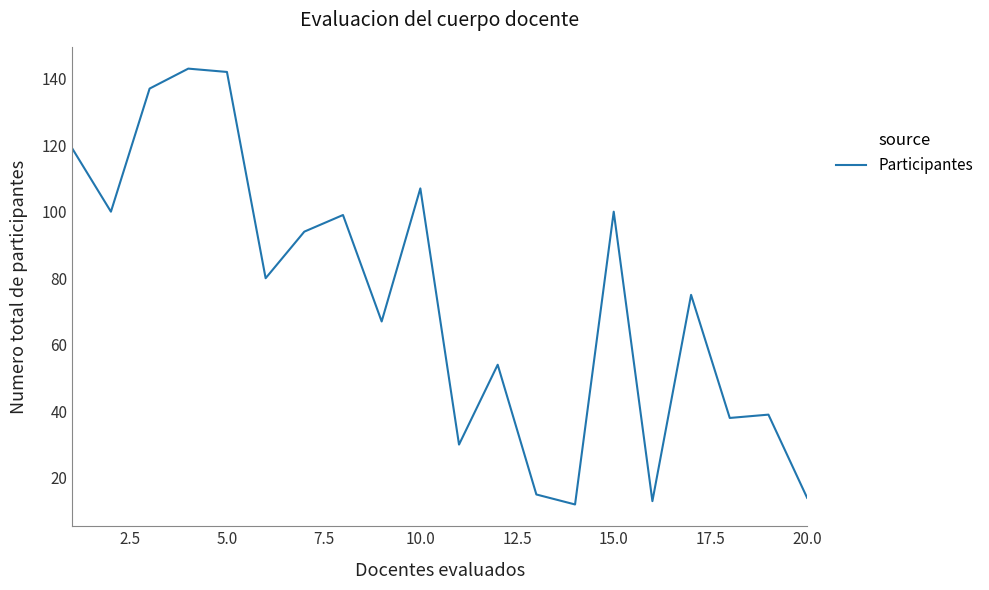

What is the difference between the maximum and minimum values?

131